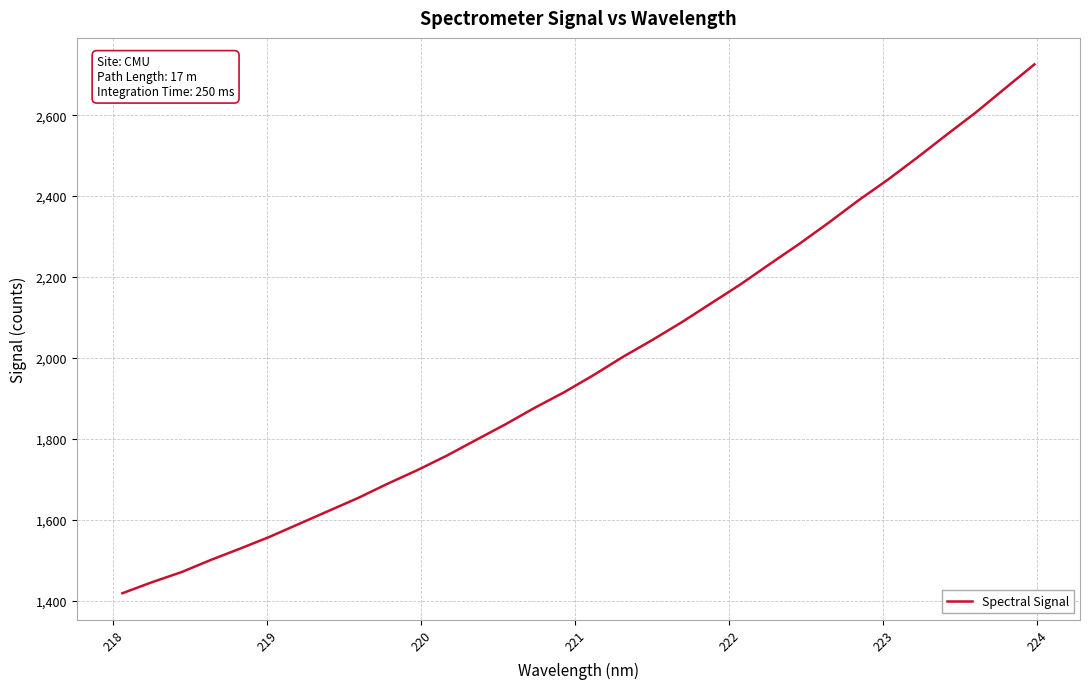

What is the difference between the maximum and minimum values?

1307.4